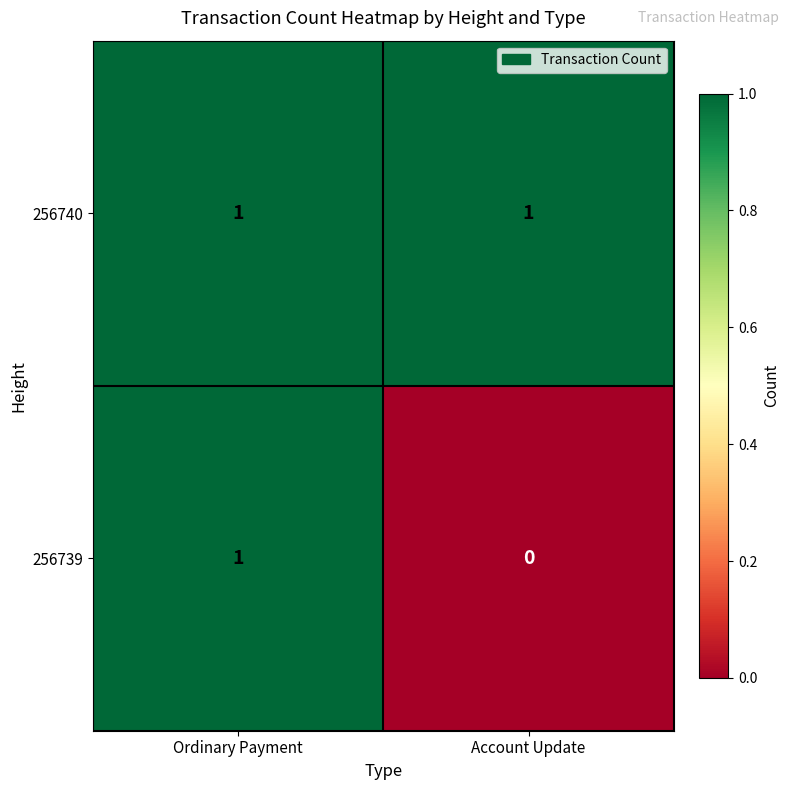

Between Ordinary Payment and Account Update, which series saw the biggest shift?

256739